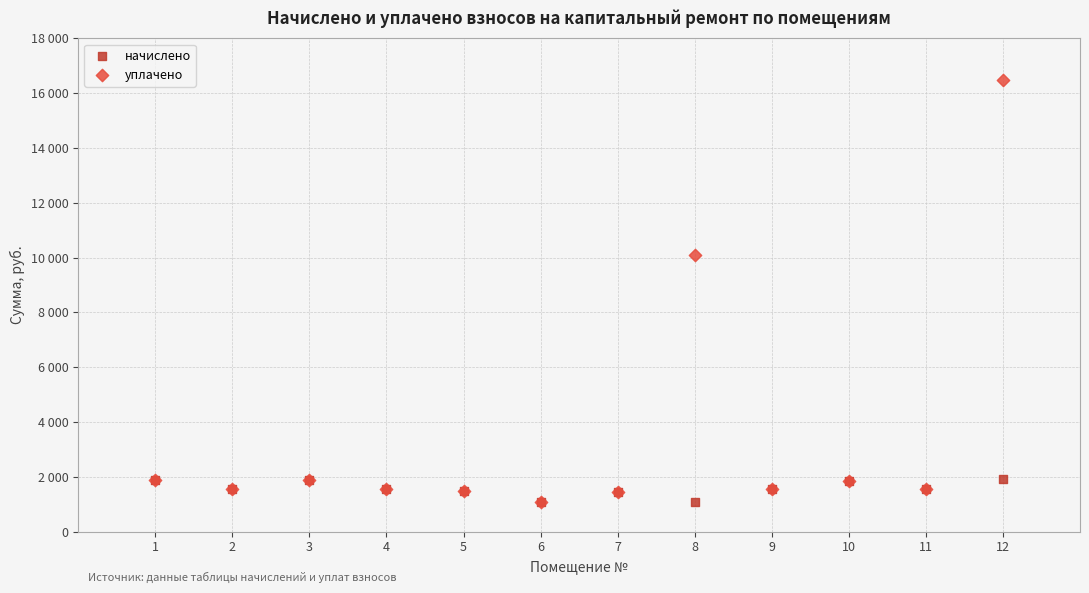

What are all the series names shown in the legend?

начислено, уплачено